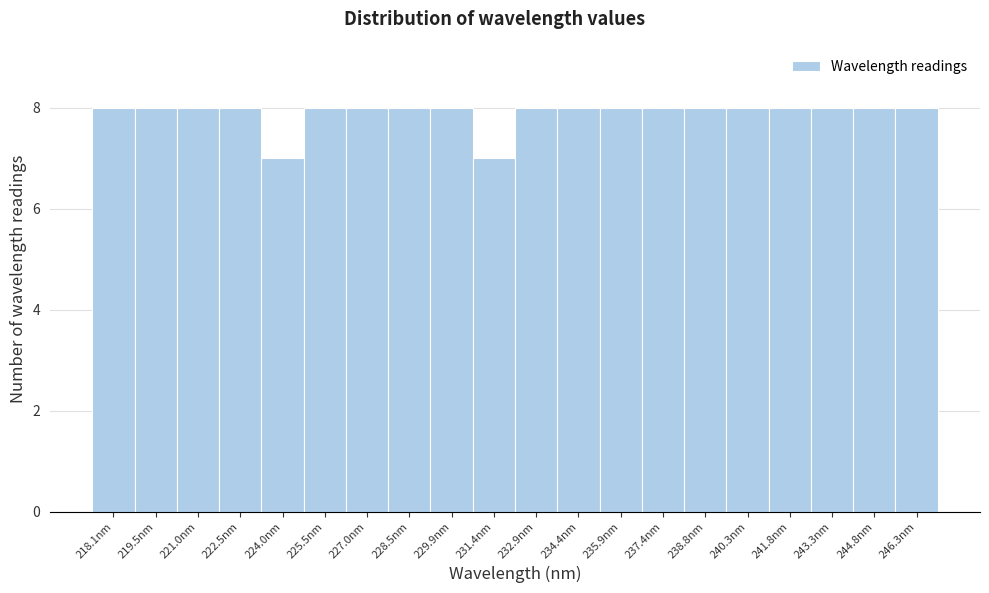

Reading left to right, what are all the values shown in this chart?

8	8	8	8	7	8	8	8	8	7	8	8	8	8	8	8	8	8	8	8